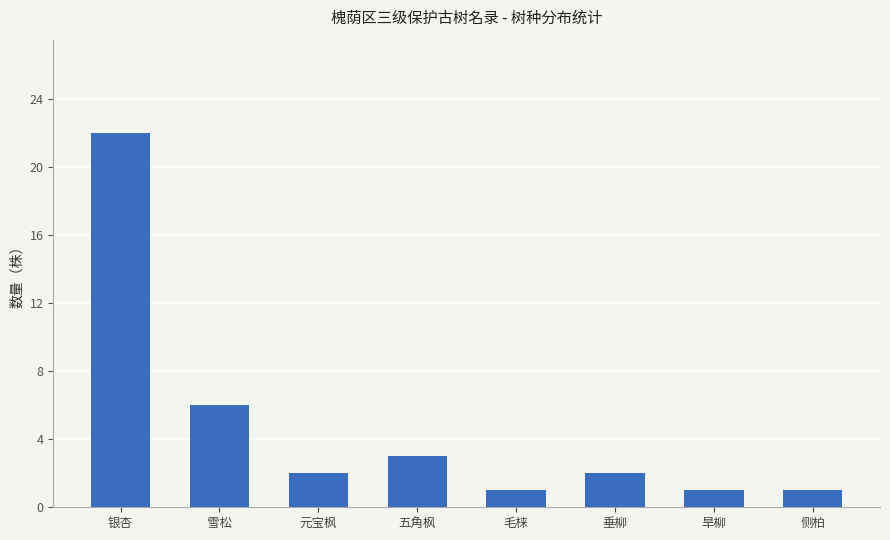

What is the greatest value displayed?

22